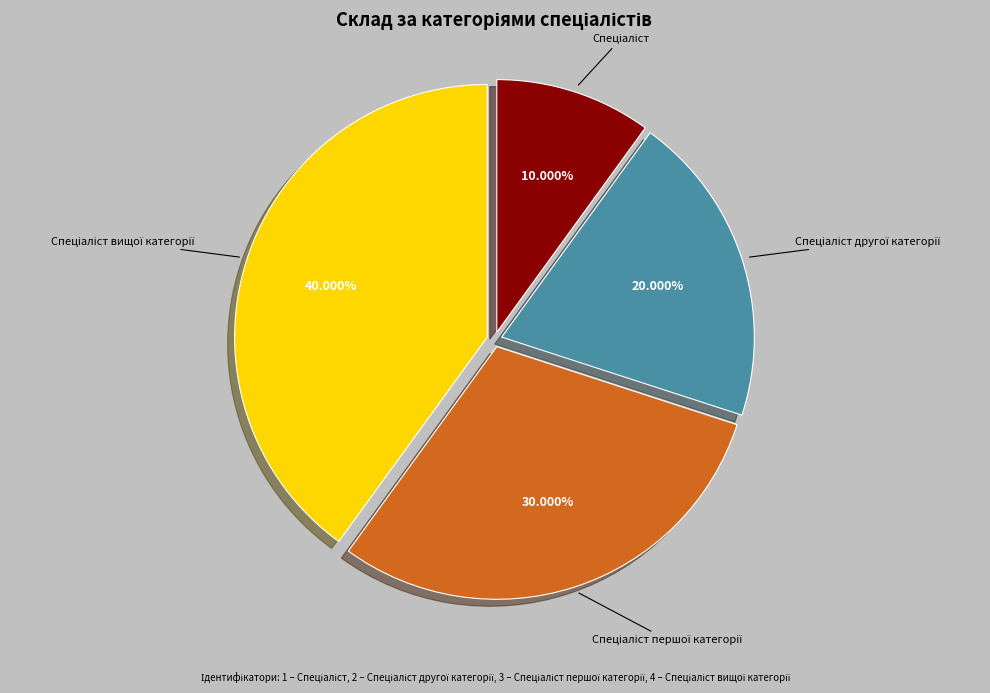

Does any single category account for the majority?

No